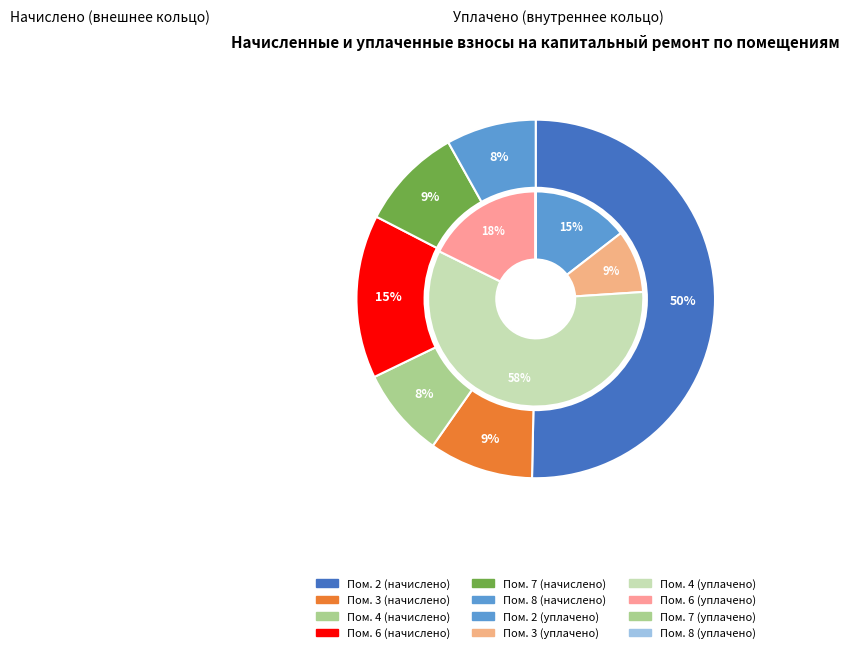

To the nearest percent, what portion does 2 represent?

50%